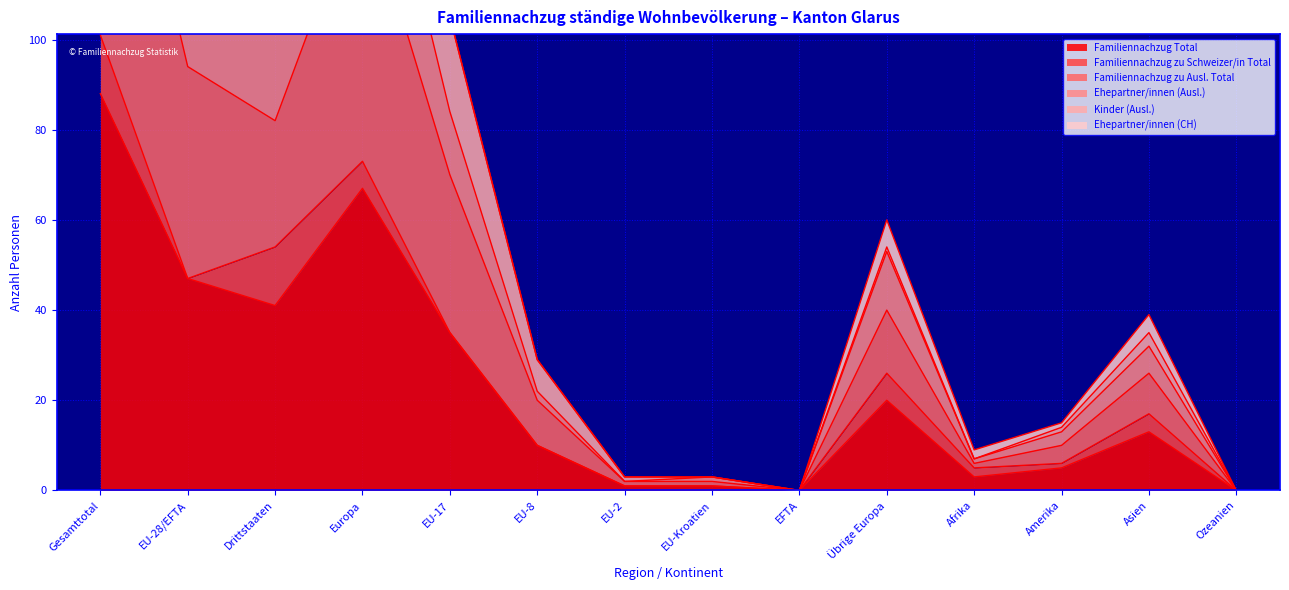

At which category is the sum across all series the highest?

Gesamttotal